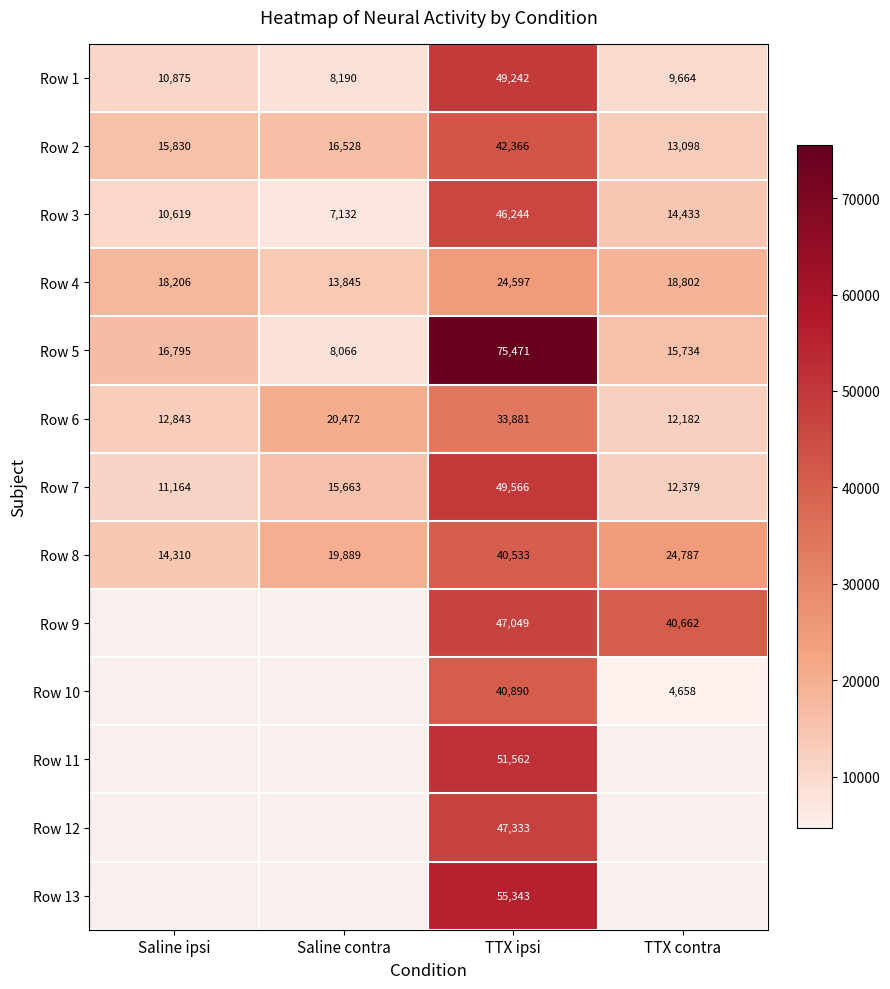

What is the spread (max minus min) of values at TTX contra?

36003.5